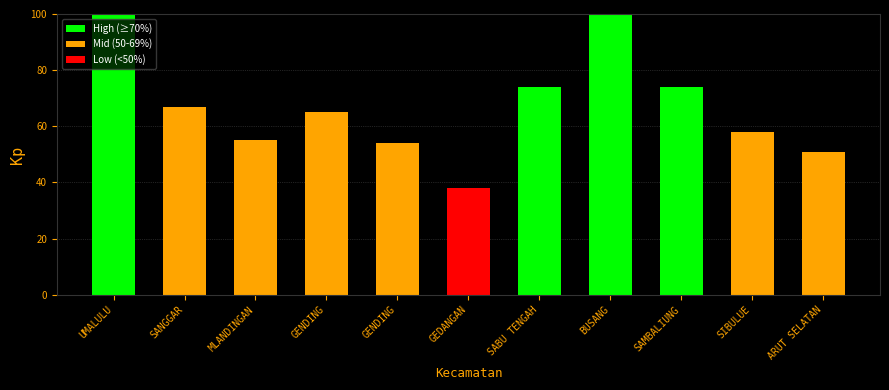

How many values are below 65?

5